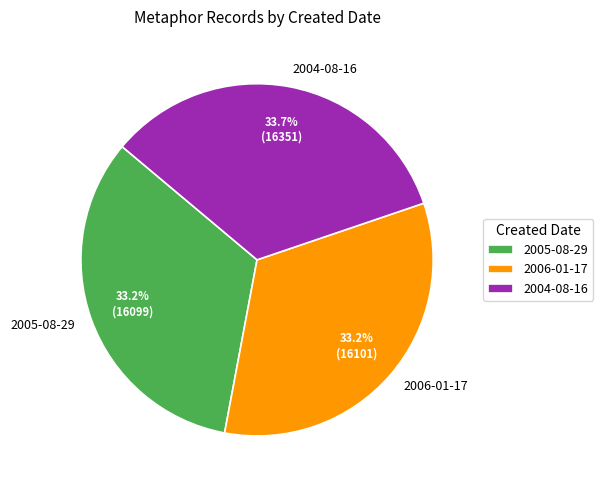

Which category has the biggest portion of the pie?

2004-08-16